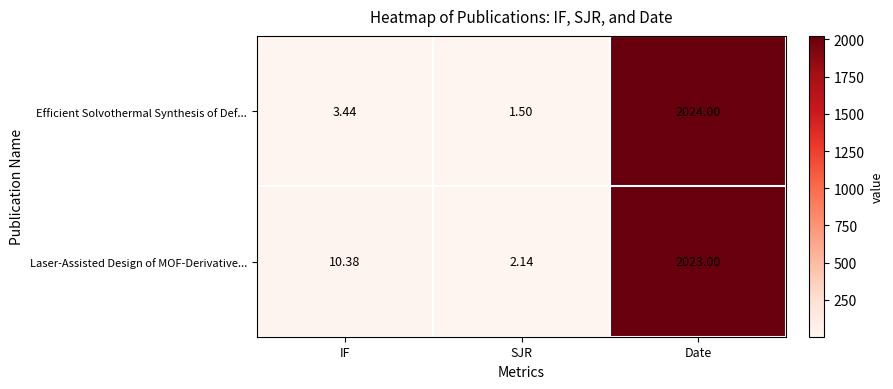

What is the maximum value shown in the chart?

2024.0